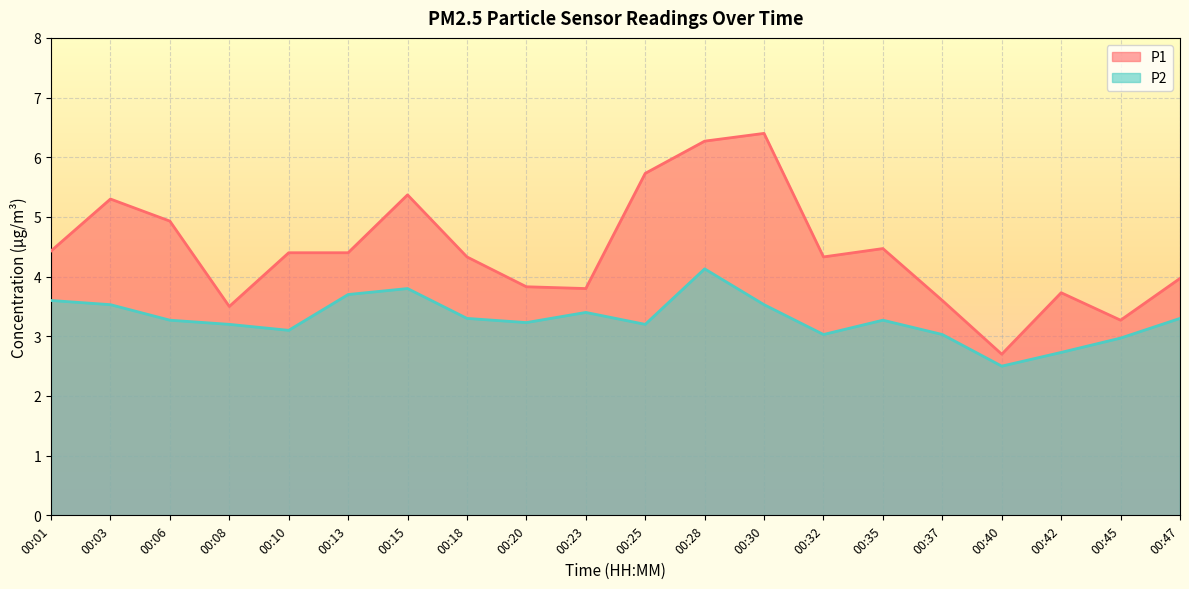

What is the difference between the highest and lowest values at 00:08?

0.3